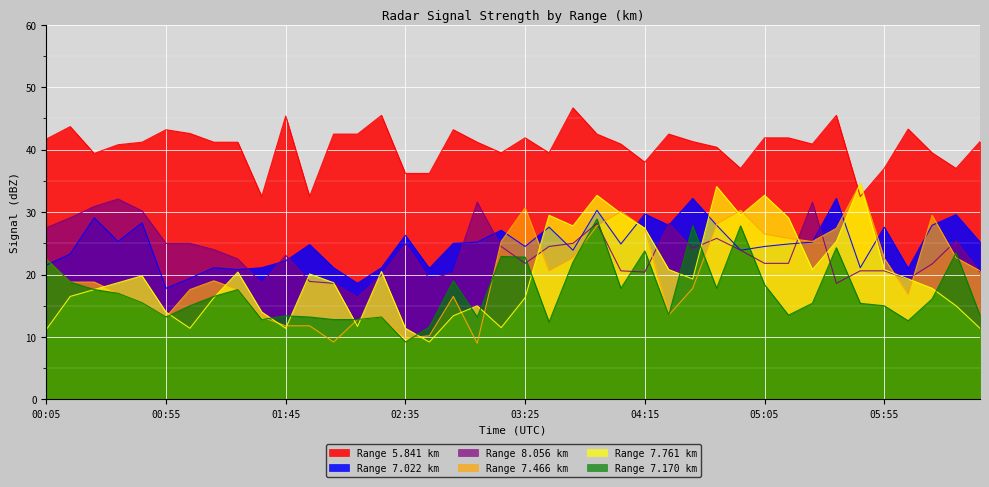

What is the difference between the 7.170 values at 06:15 and 04:05?

1.7